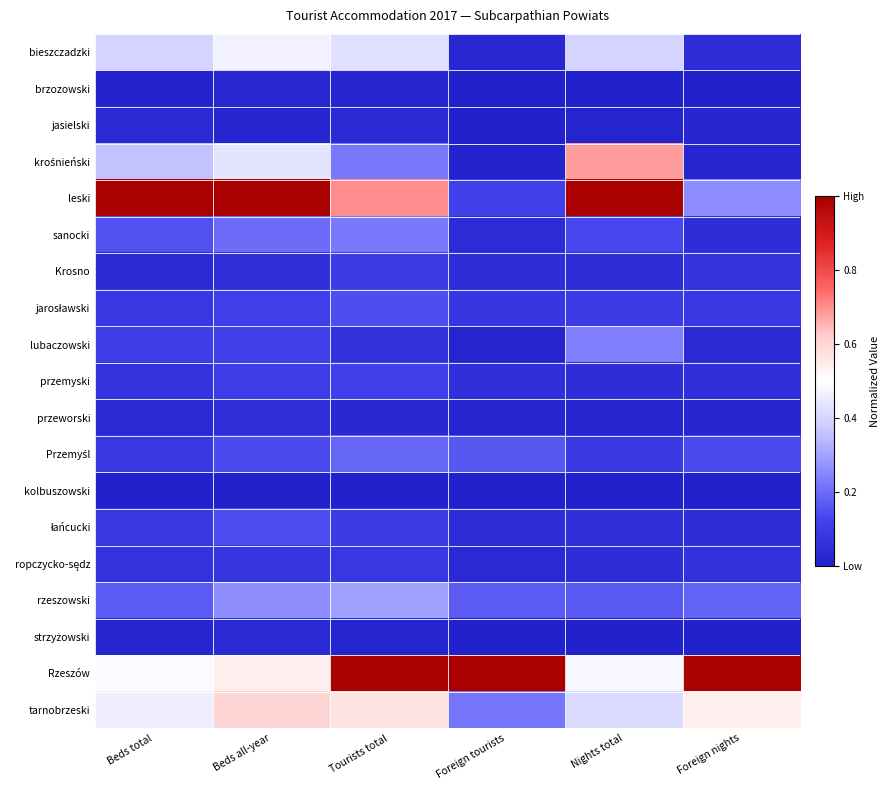

Count the number of categories in the chart.

6